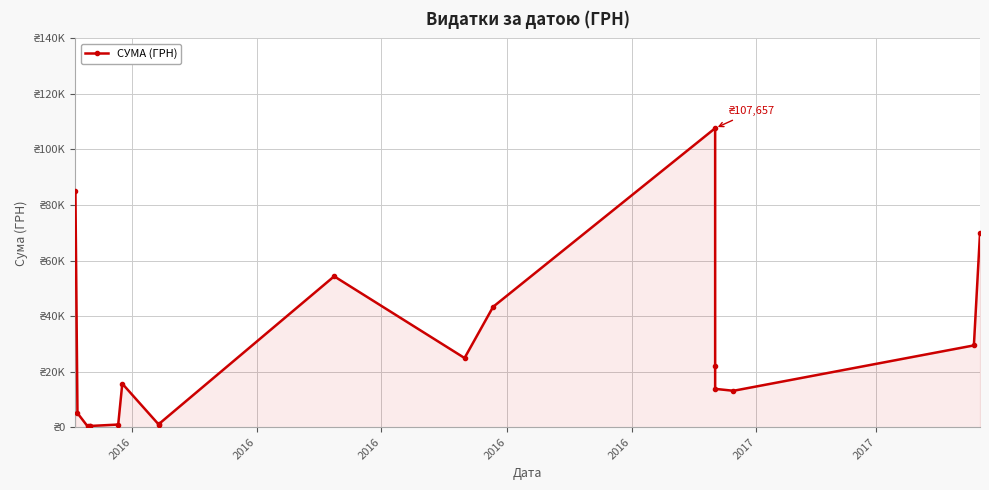

Approximately how many times larger is the value at 2016 compared to 2016?

12.1